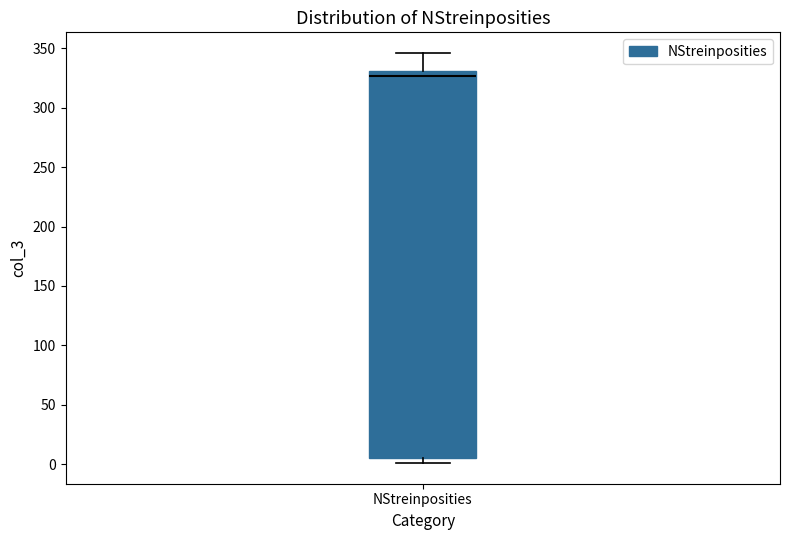

Read this box plot against the y-axis: the position of the median line, the range covered by the box, and the ends of both whiskers. The values are not printed on the chart, so give them approximately, as read against the axis.

median 325, box 5 to 330, whiskers 0 to 345